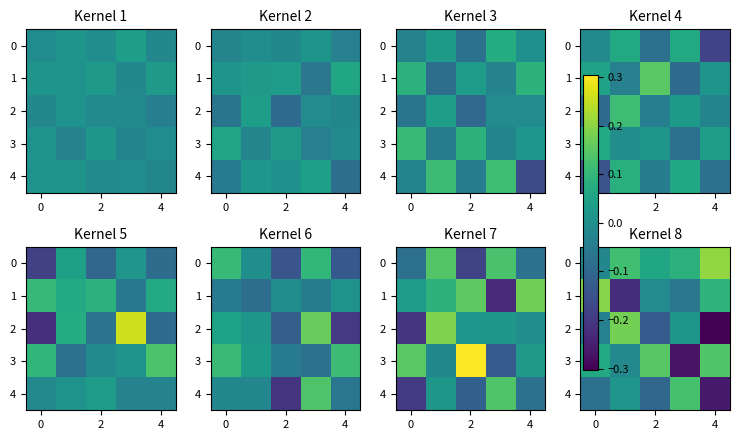

How many negative values does the 0 series have?

1